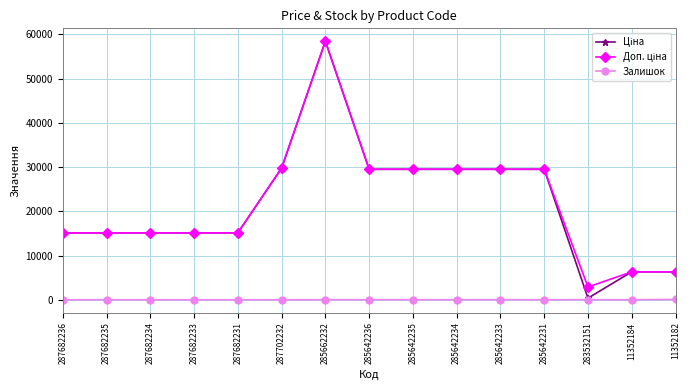

At how many categories does at least one series exceed 28617?

7